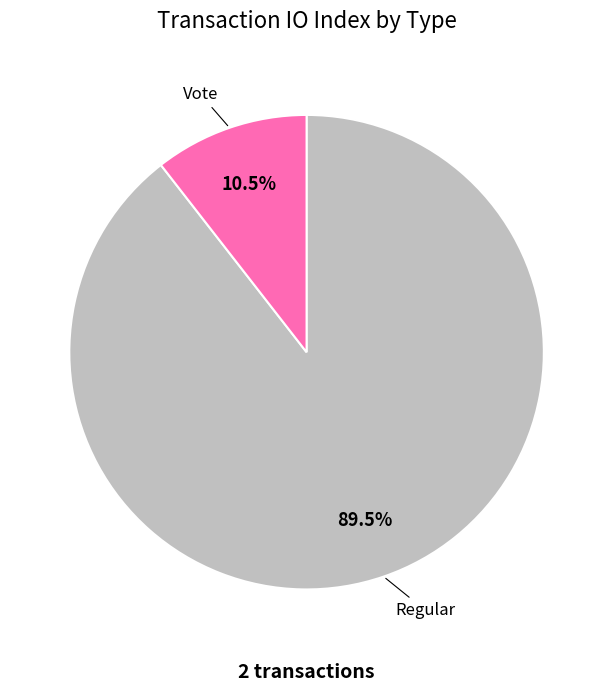

How many segments does this pie chart have?

2